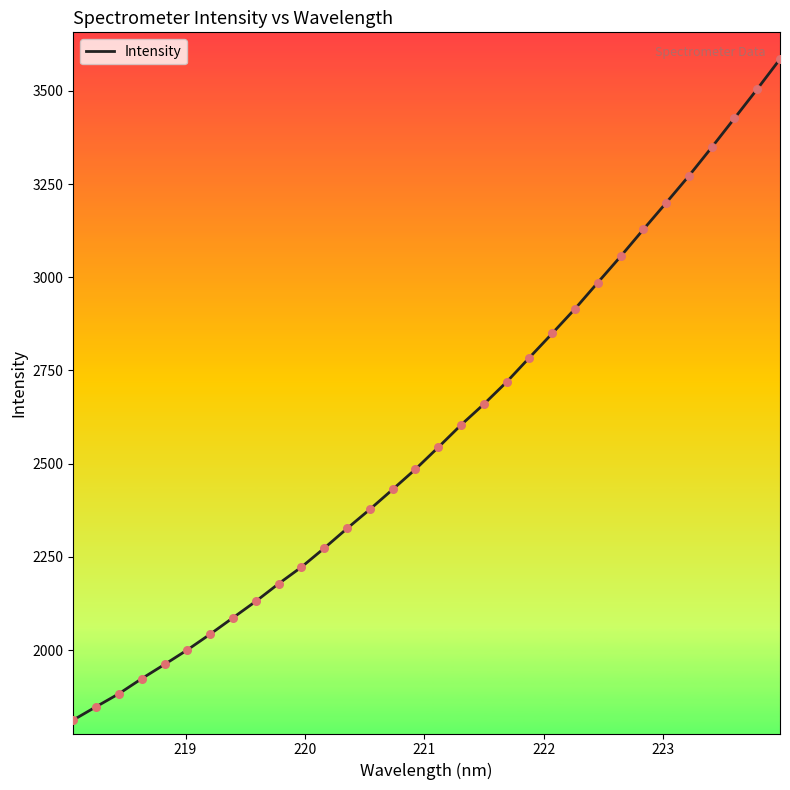

What is the minimum value shown in the chart?

1812.7